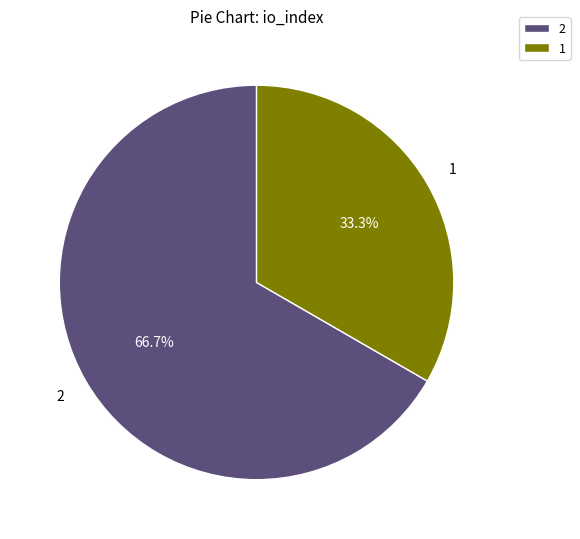

What is the ratio of the value at 2 to the value at 1?

2.0